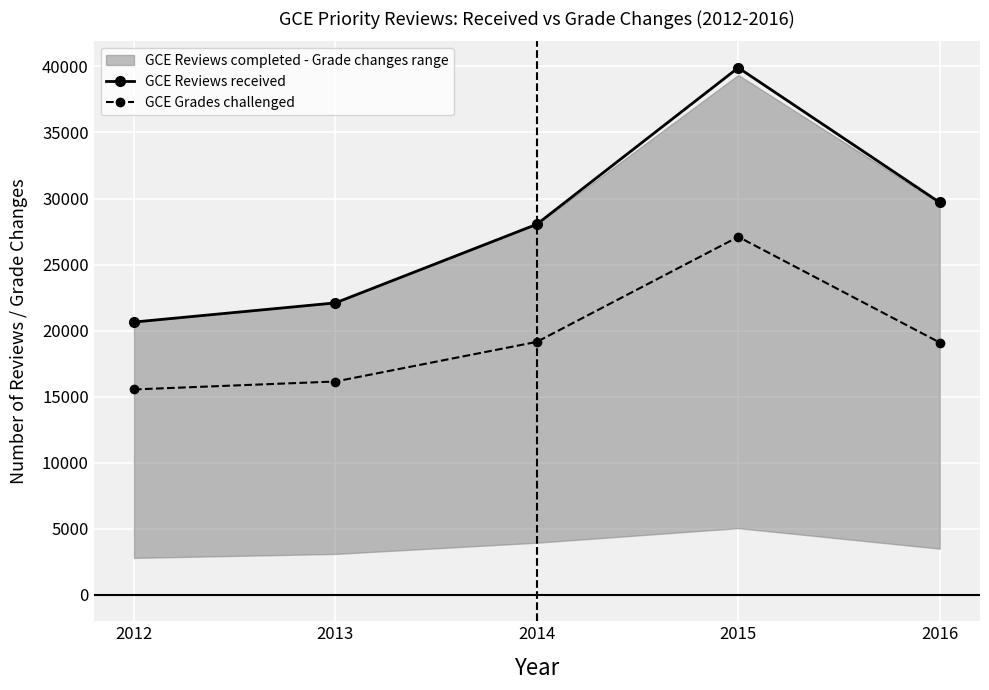

Which series has the largest range (max minus min)?

GCE Reviews received